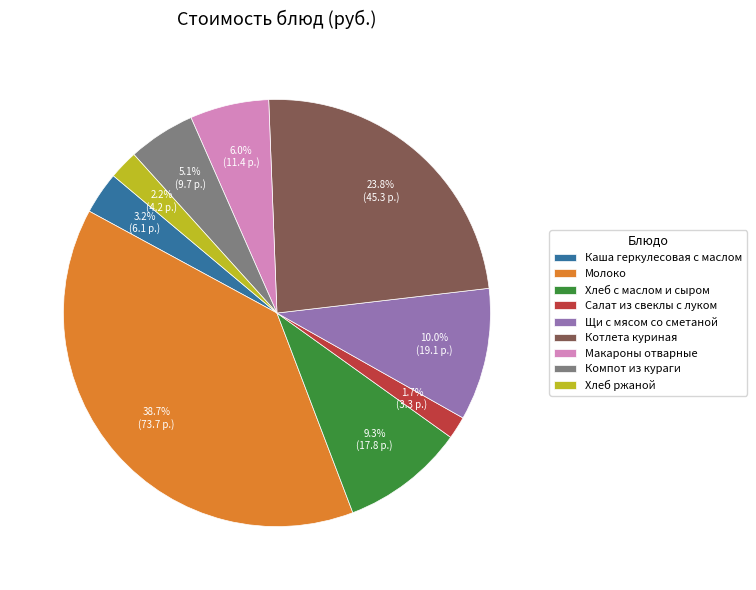

What is the largest slice in the pie chart?

Молоко